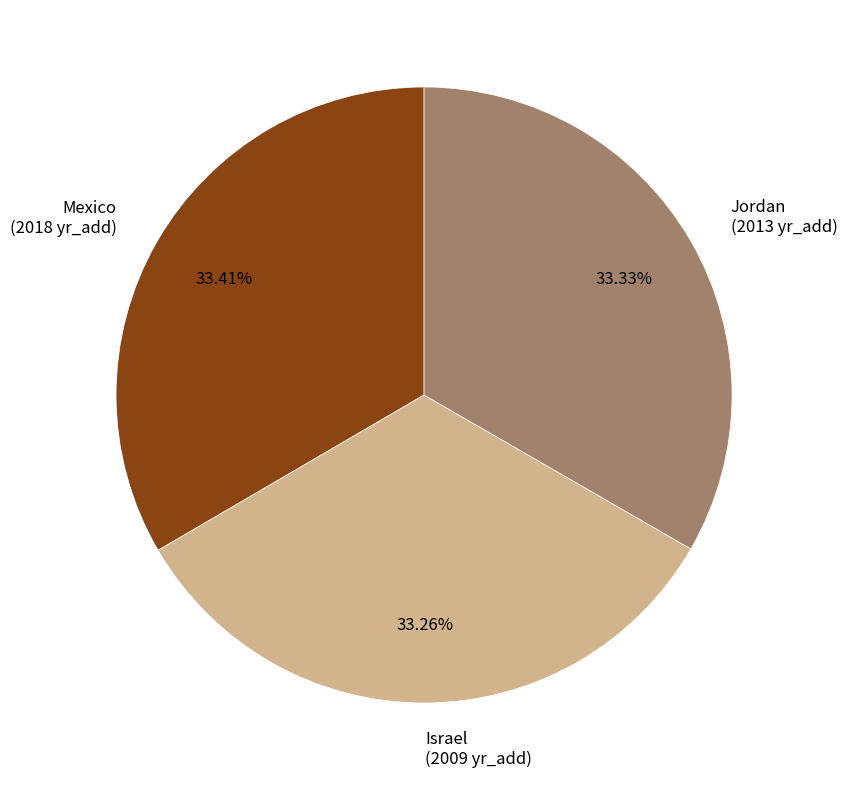

Approximately how many times larger is the value at Jordan (2013 yr_add) compared to Israel (2009 yr_add)?

1.0